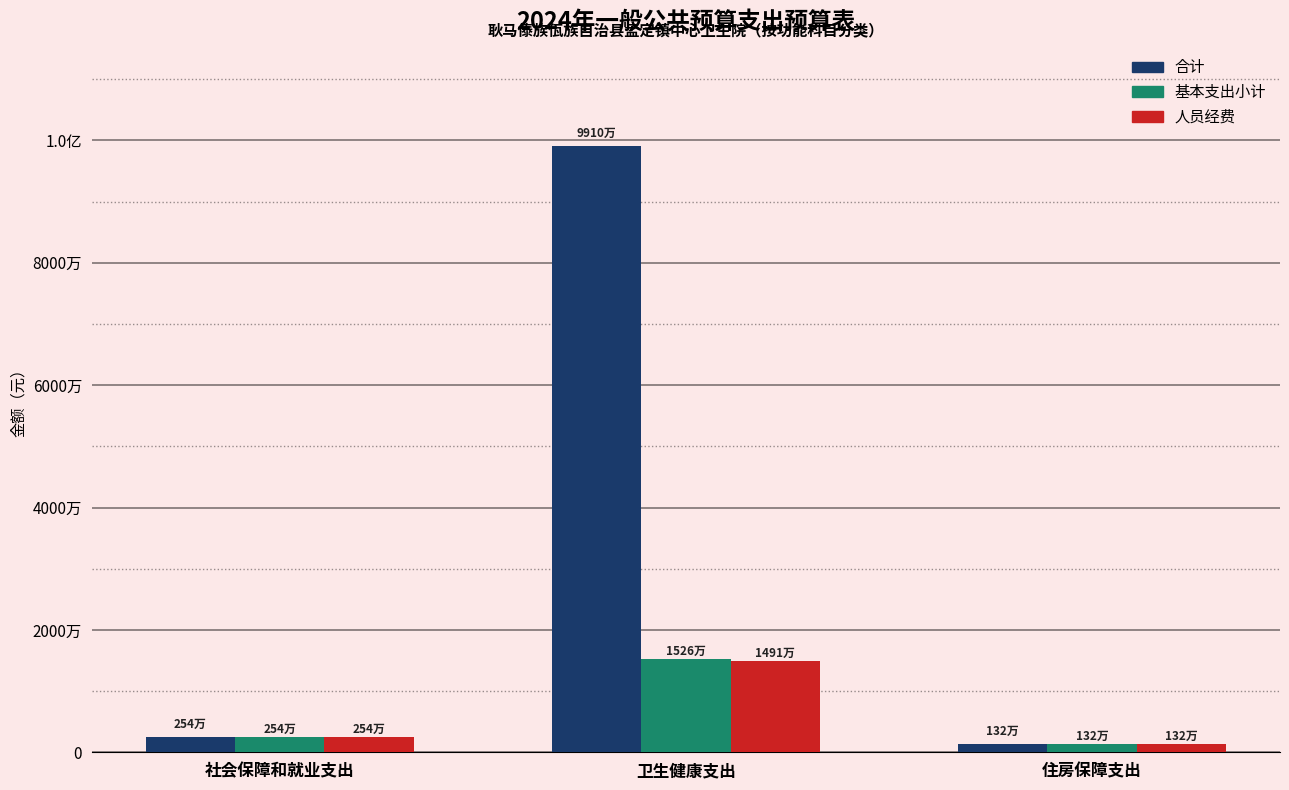

Is the value of 人员经费 at 住房保障支出 greater than the value of 合计 at 住房保障支出?

No